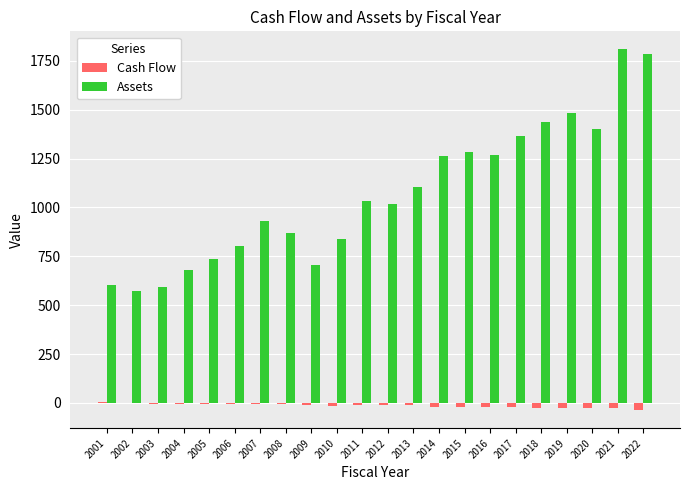

Which series changed the most between 2006 and 2007?

Assets